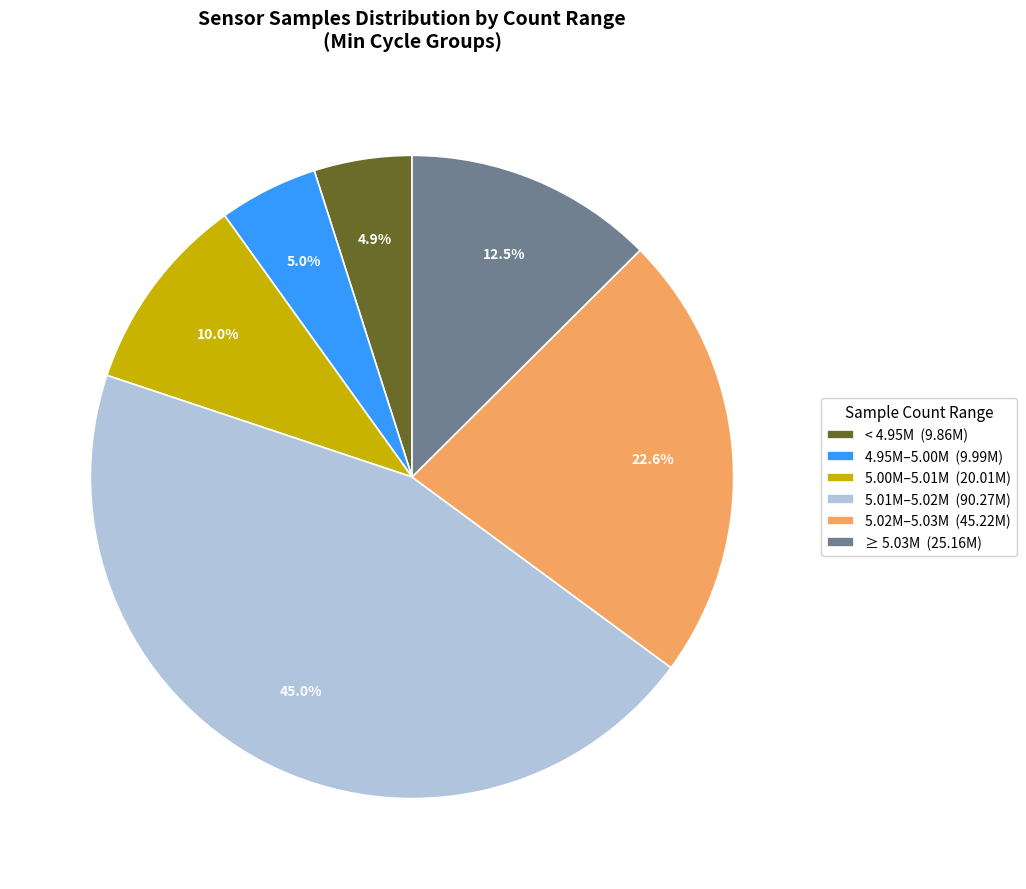

What is the ratio of the value at 4.95M–5.00M (9.99M) to the value at < 4.95M (9.86M)?

1.0